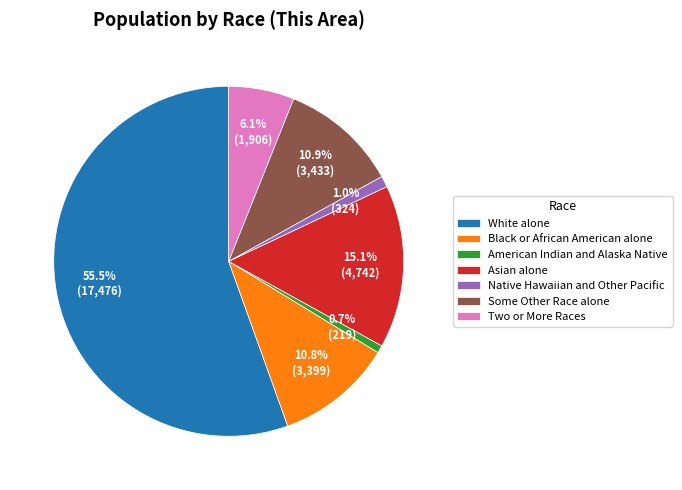

To the nearest percent, what is the combined percentage of White alone and Black or African American alone?

66%